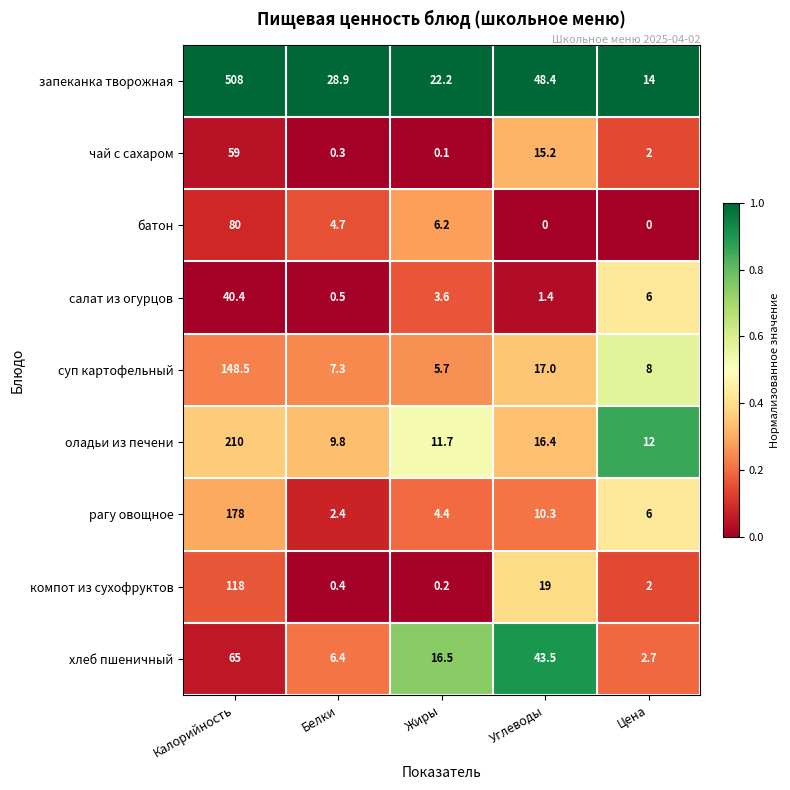

At which label does рагу овощное reach its minimum?

Белки